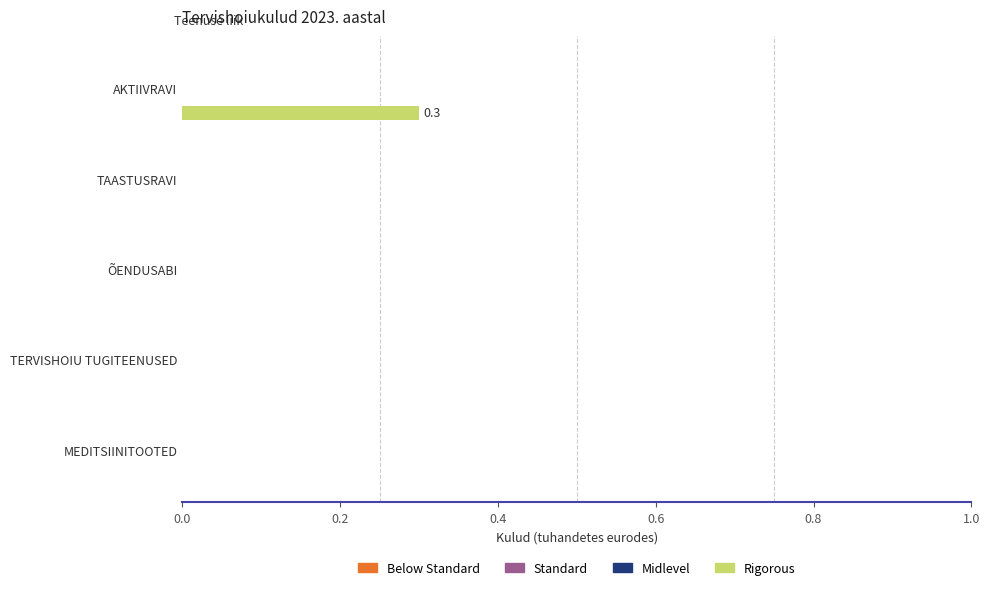

What is the maximum value shown in the chart?

0.3